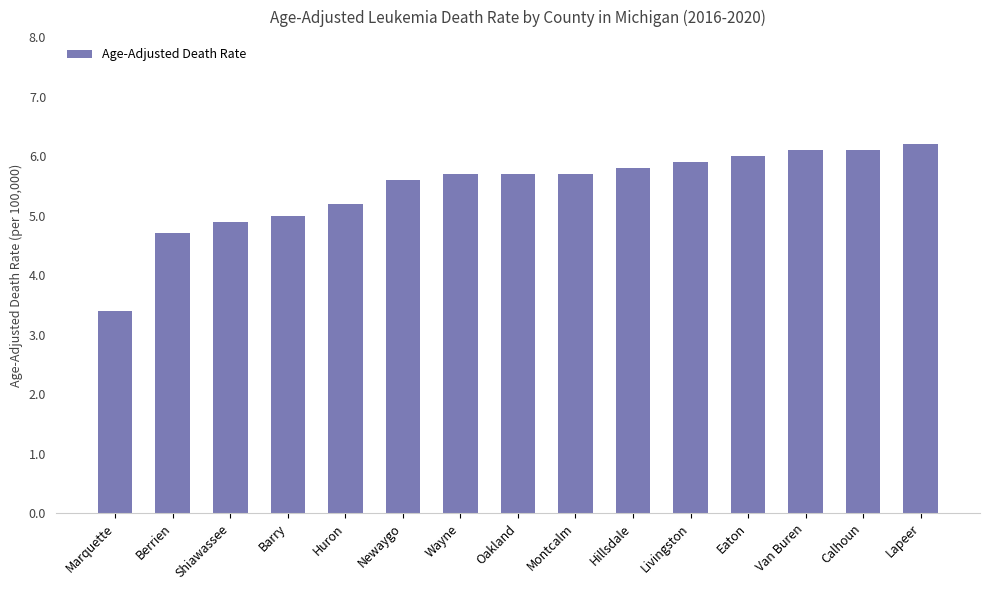

The value at Eaton is 6.0. True or false?

True